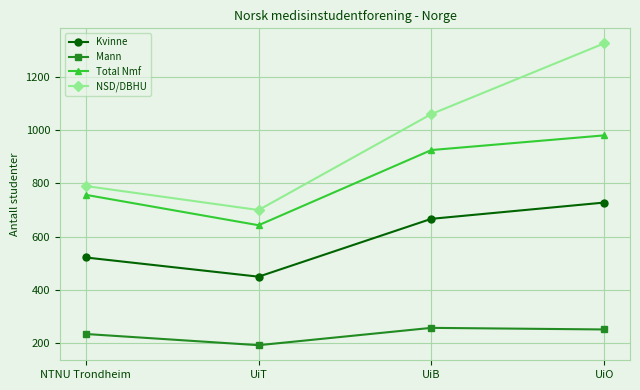

How many lines are shown in the chart?

4